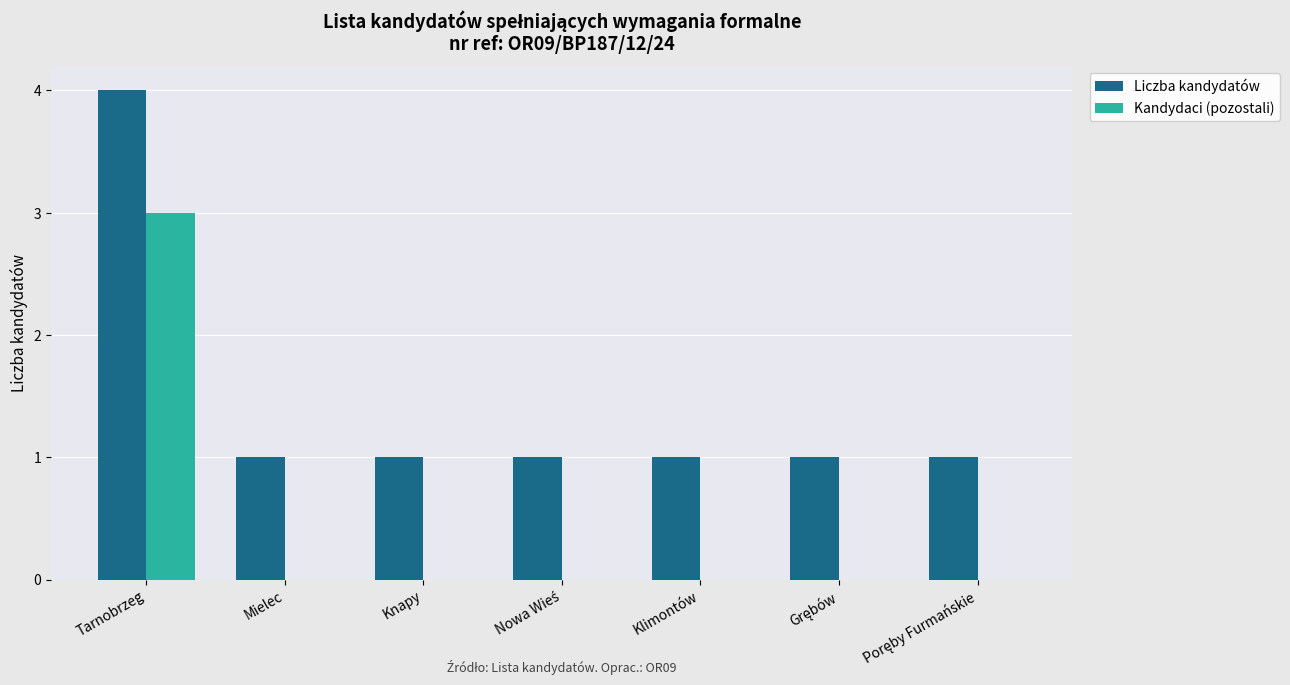

Which series has the largest total across all categories?

Liczba kandydatów